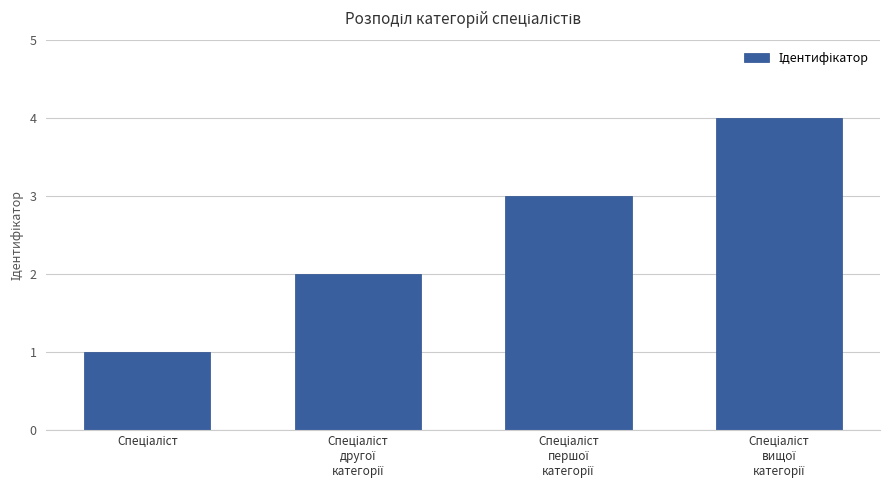

What is the difference between the maximum and minimum values?

3